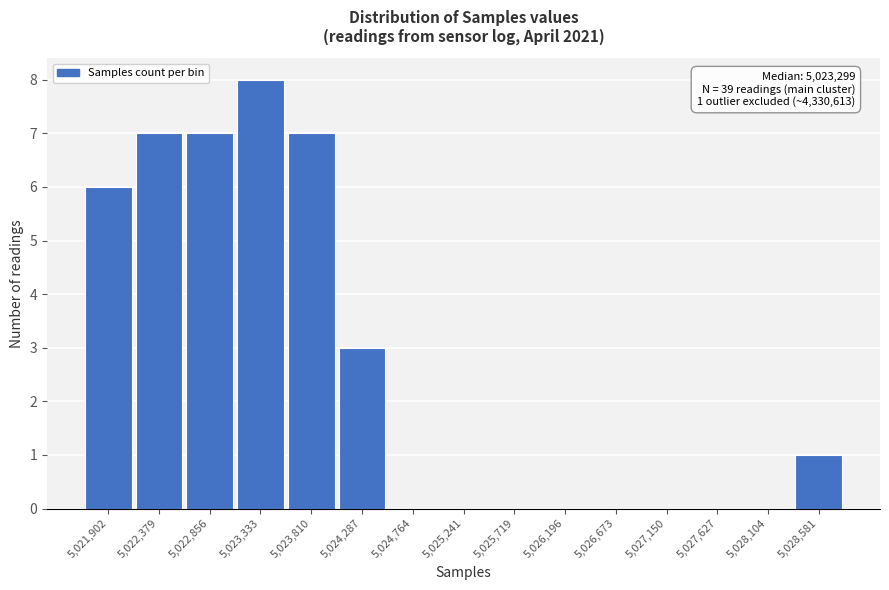

Reading left to right, extract all data points from this chart.

5,021,902=6	5,022,379=7	5,022,856=7	5,023,333=8	5,023,810=7	5,024,287=3	5,024,764=0	5,025,241=0	5,025,719=0	5,026,196=0	5,026,673=0	5,027,150=0	5,027,627=0	5,028,104=0	5,028,581=1